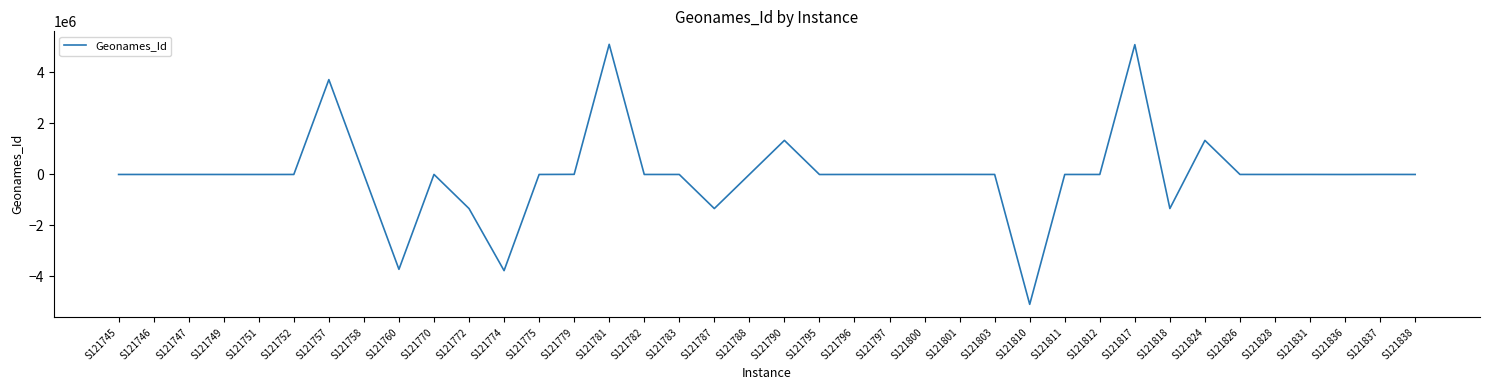

True or false: the data has more than 0 interior local peaks.

True